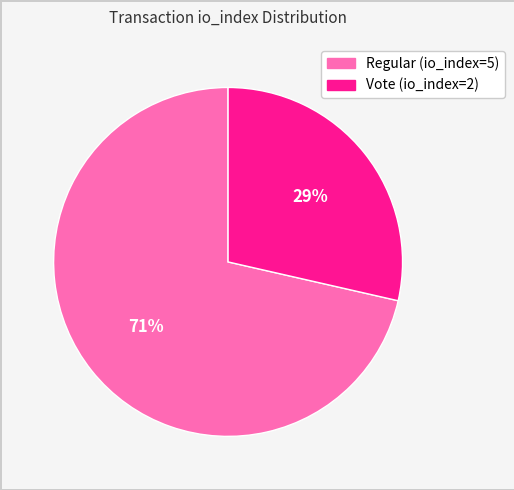

What is the ratio of the value at Vote (io_index=2) to the value at Regular (io_index=5)?

0.4